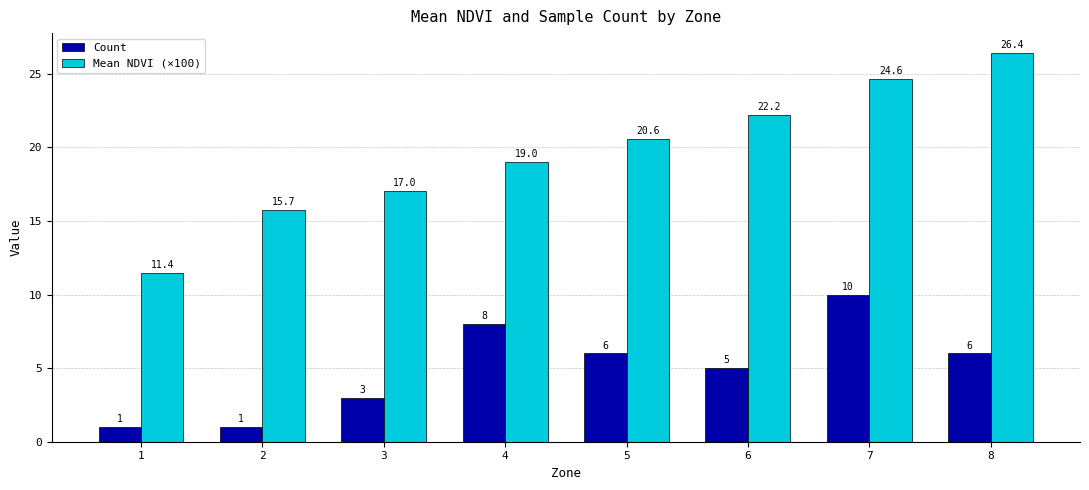

How many values in the Mean NDVI (×100) series are below 20?

4